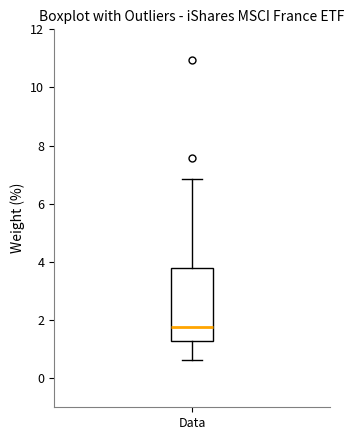

Transcribe this box plot: give where the median line is, the range the box spans, and where the two whiskers end, as read against the y-axis. The values are not printed on the chart, so give them approximately, as read against the axis.

median 1.8, box 1.2 to 3.8, whiskers 0.6 to 6.8